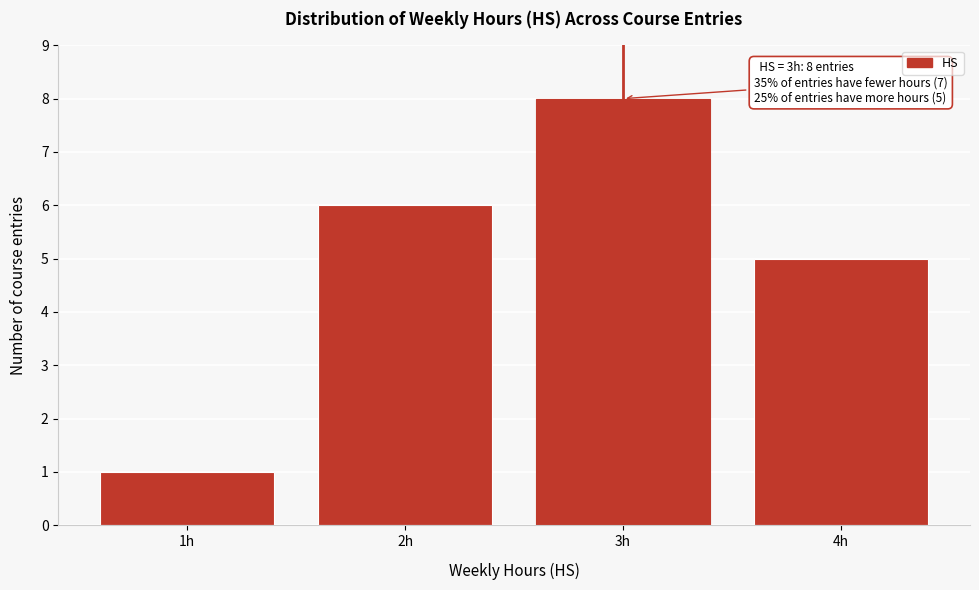

Which range on the x-axis has the tallest bar?

2.5 to 3.5